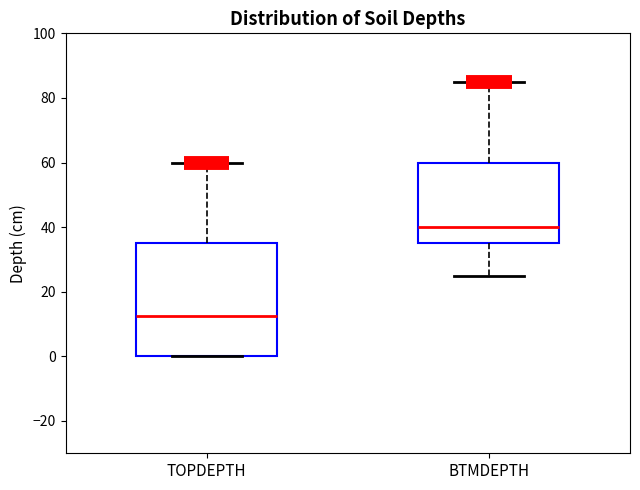

Reading left to right, transcribe this box plot: for each box, give where its median line is, the range the box spans, and where its two whiskers end, as read against the y-axis. The values are not printed on the chart, so give them approximately, as read against the axis.

TOPDEPTH: median 12, box 0 to 36, whiskers 0 to 60
BTMDEPTH: median 40, box 36 to 60, whiskers 26 to 86